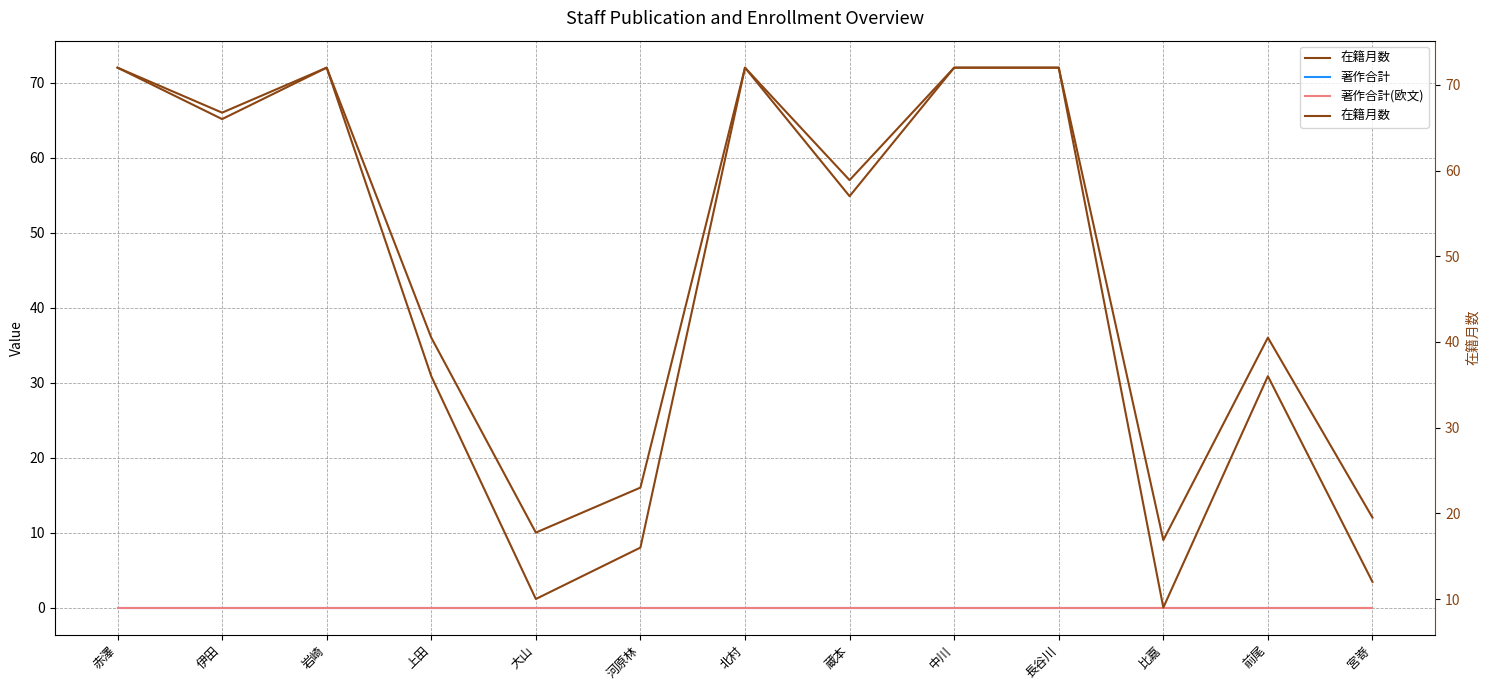

What is the difference between the maximum and minimum values in the 在籍月数 series?

63